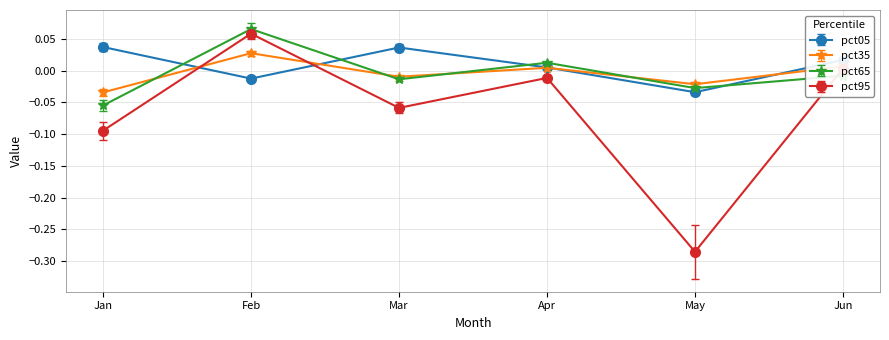

Which series ends up on top after the final intersection of pct65 and pct95?

pct95